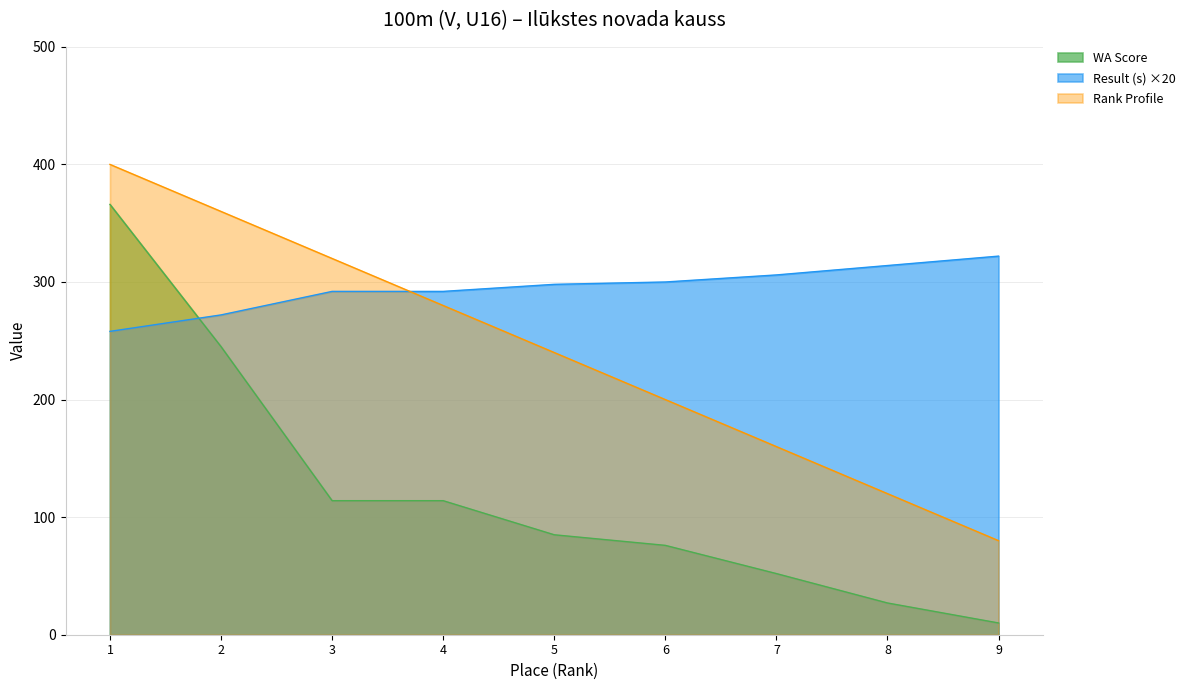

What is the difference between the maximum and minimum values in the Result (s) series?

64